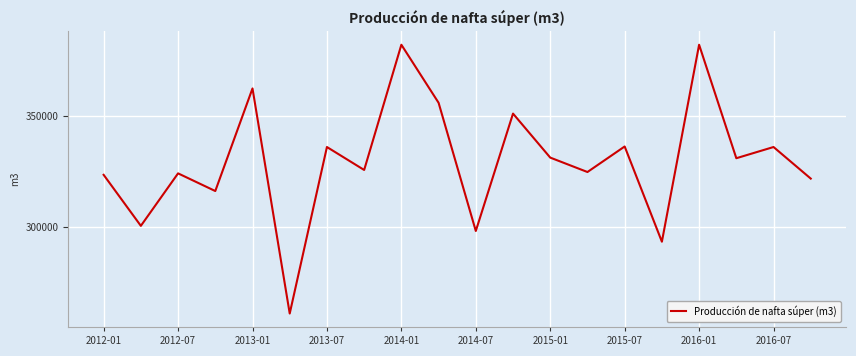

What is the smallest value displayed?

261079.2